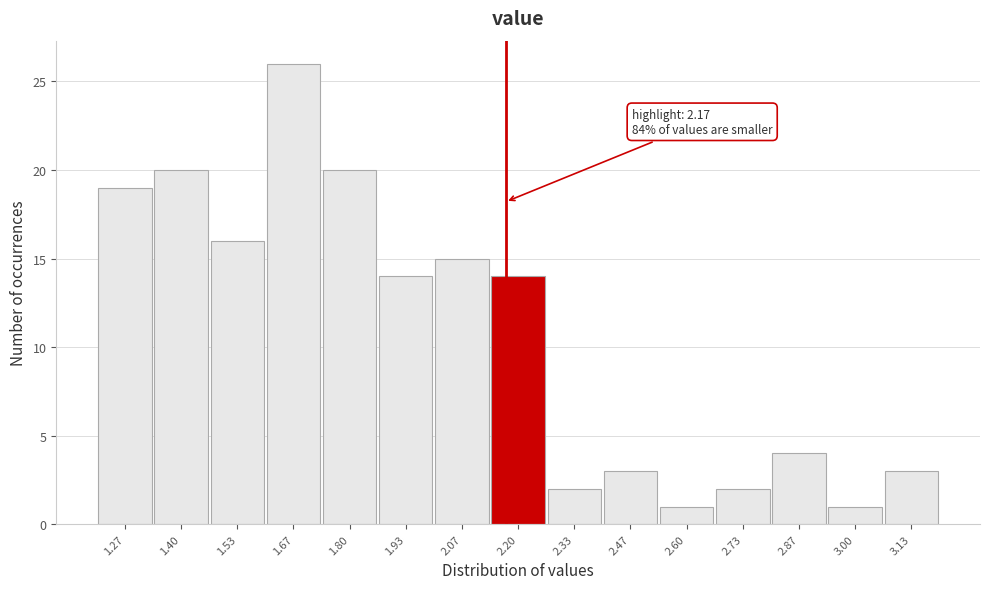

Which range on the x-axis has the tallest bar?

1.60 to 1.74